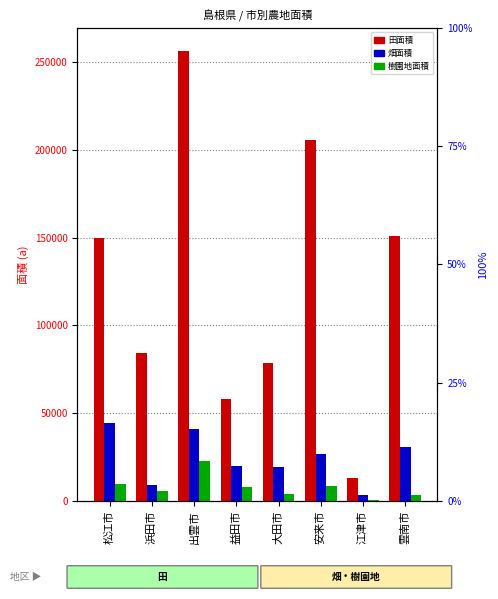

List the labels in order of 畑面積 value, largest first.

松江市, 出雲市, 雲南市, 安来市, 益田市, 大田市, 浜田市, 江津市